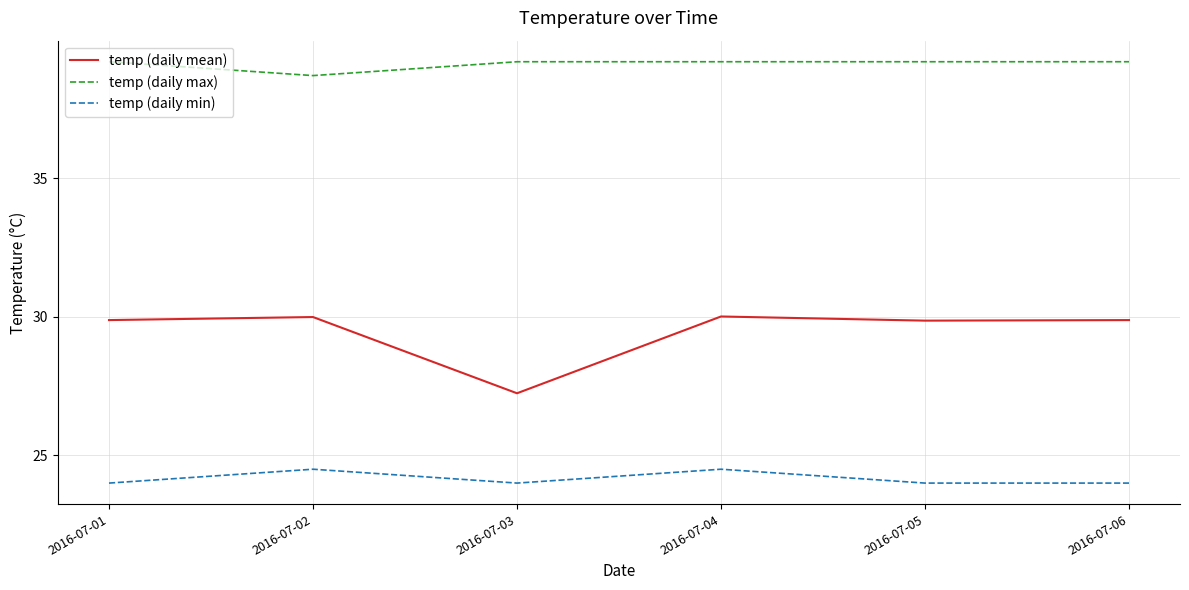

What is the difference between the second highest and minimum values in the temp (daily min) series?

0.5